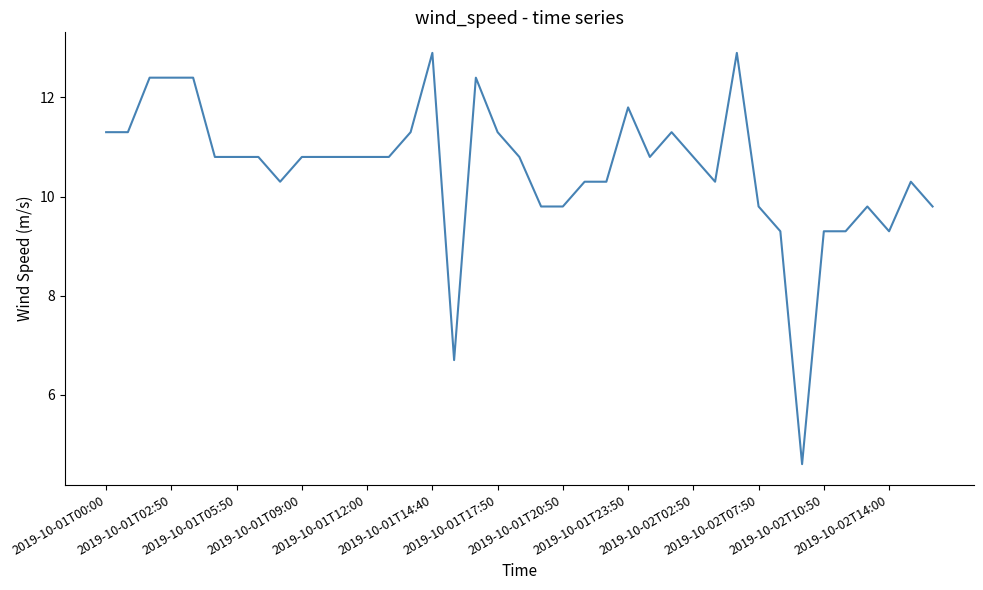

True or false: the data has more than 2 interior local peaks.

True